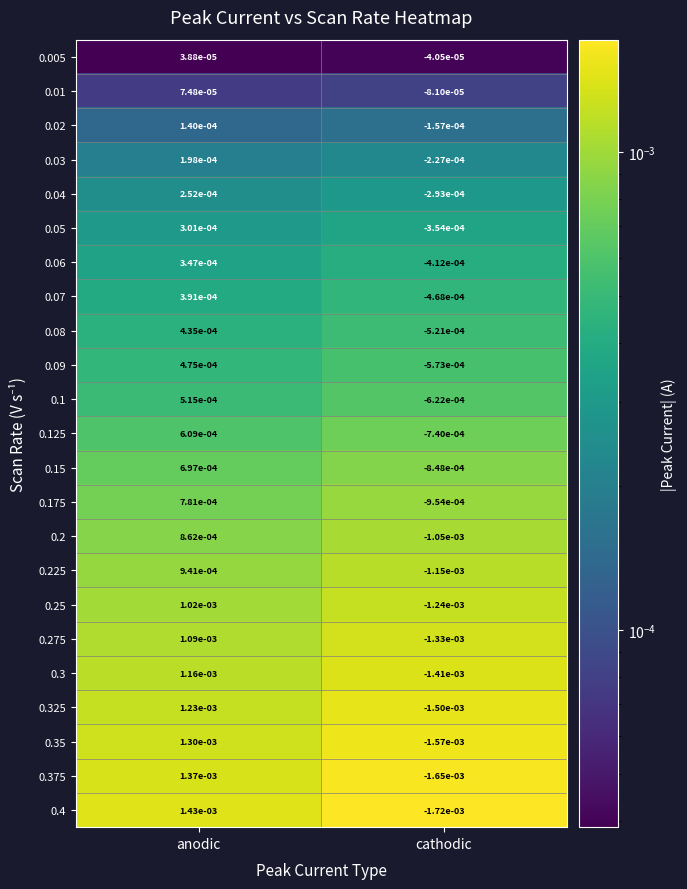

Where does the 0.08 series first go above 0?

anodic